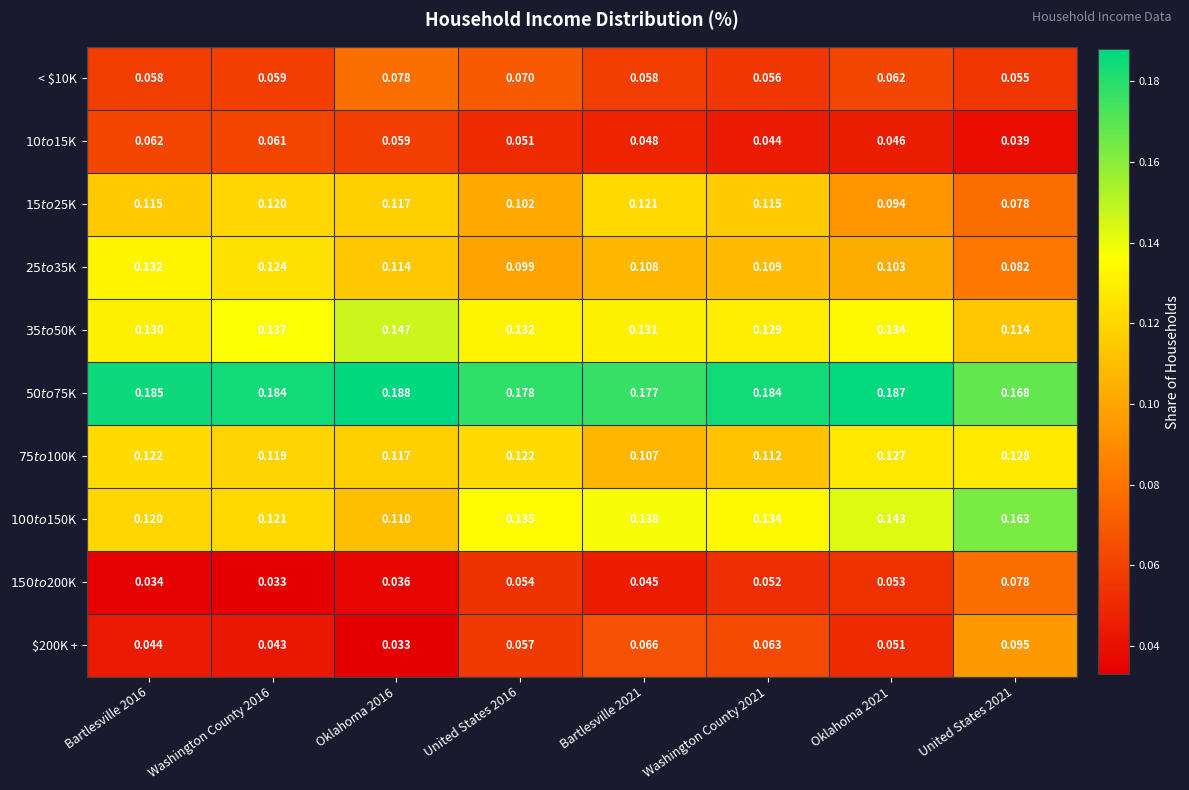

At which category does the chart reach its minimum across all series?

Washington County 2016